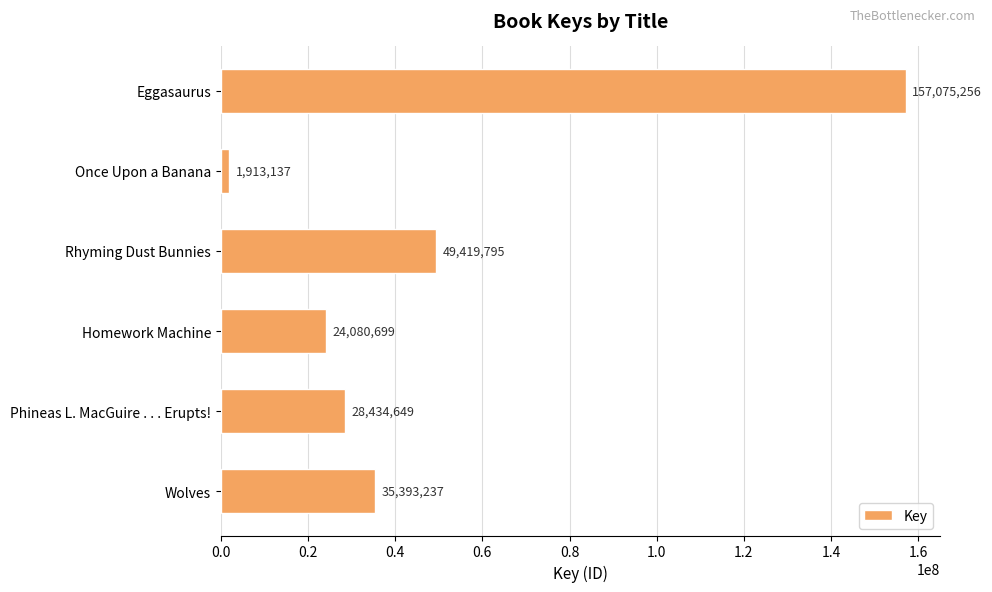

The chart shows a value of 7939161 at Wolves. True or false?

False